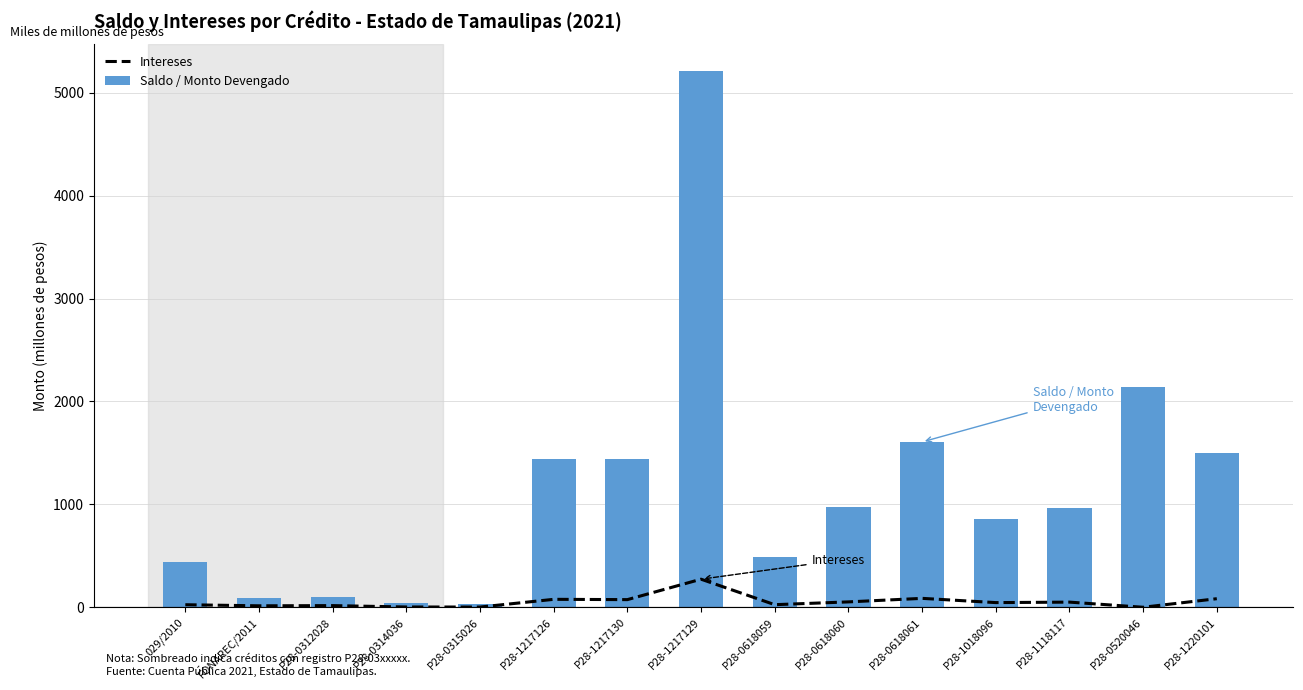

The value of Saldo / Monto Devengado at P28-0618059 is 171.8. True or false?

False